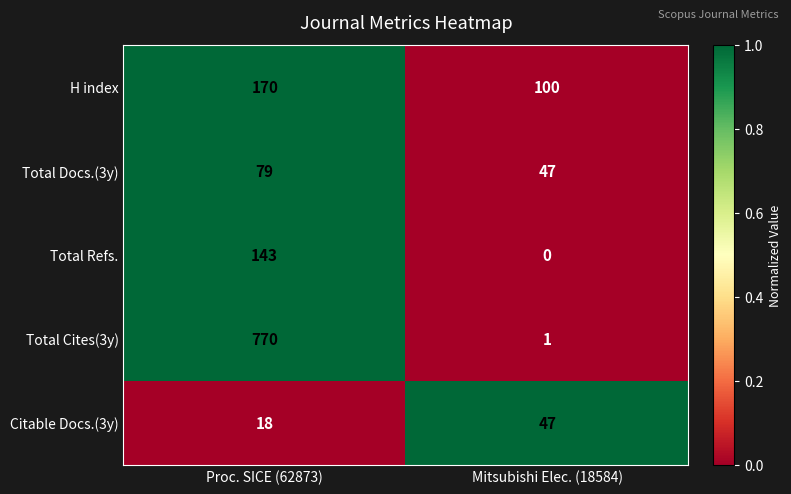

At which category does the chart reach its peak across all series?

Proc. SICE (62873)